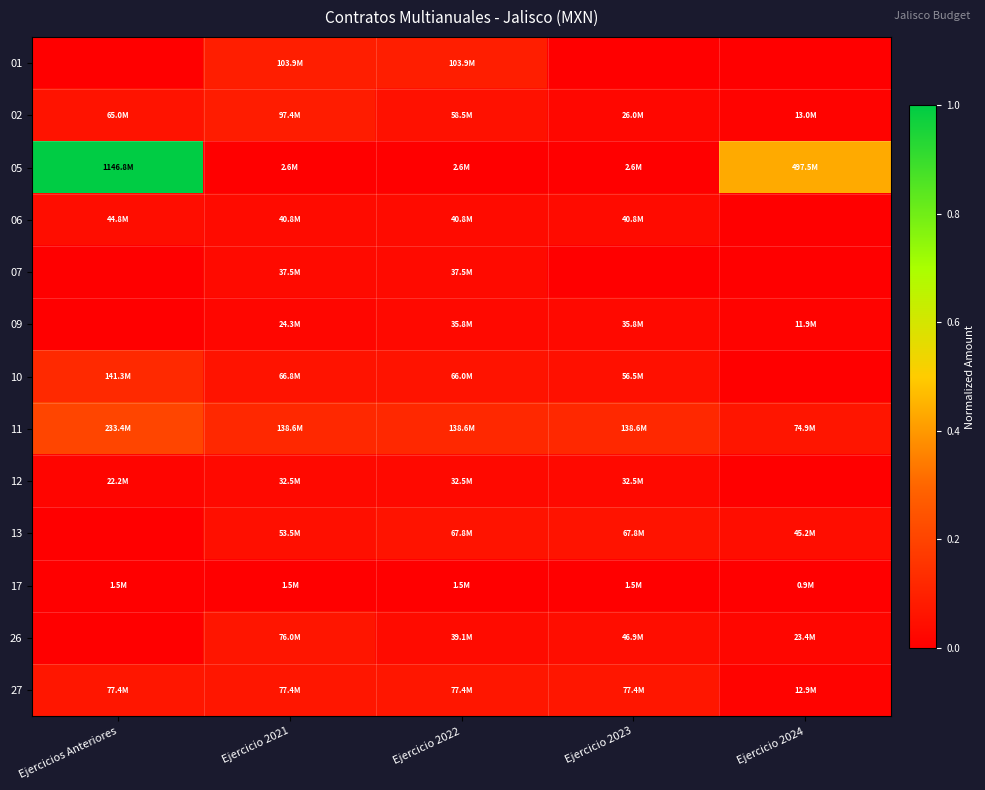

What is the spread (max minus min) of values at Ejercicio 2022?

0.1